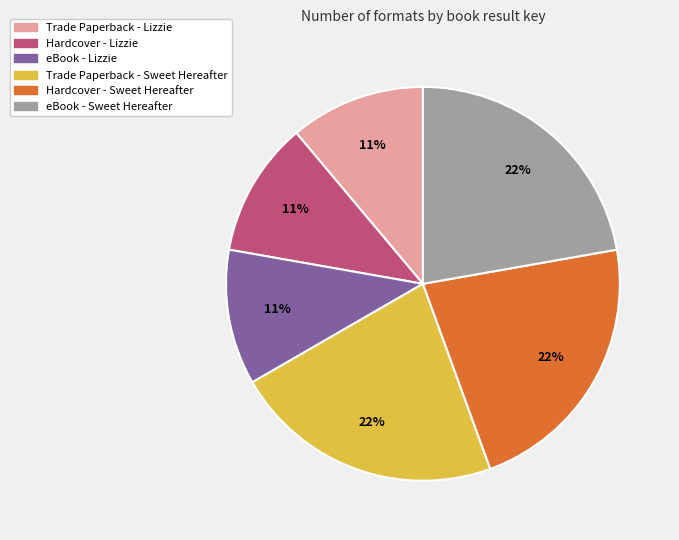

Does any single category account for the majority?

No